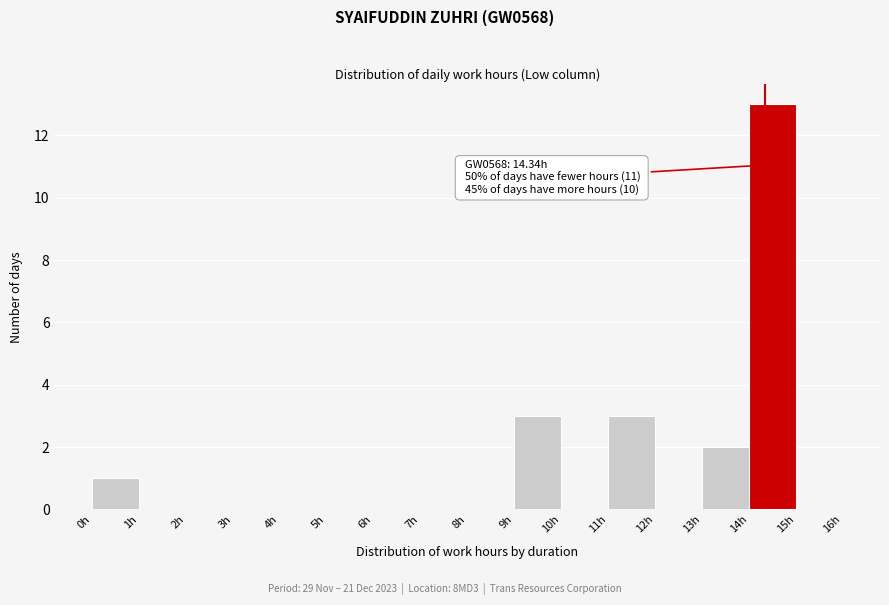

Over which range of the x-axis is the bar tallest?

14 to 15